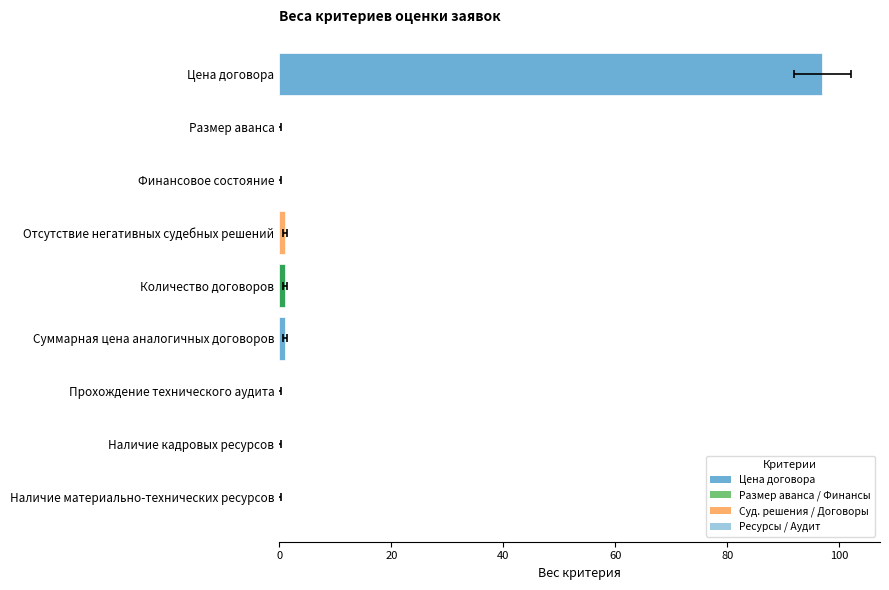

What position from the right is Цена договора?

1